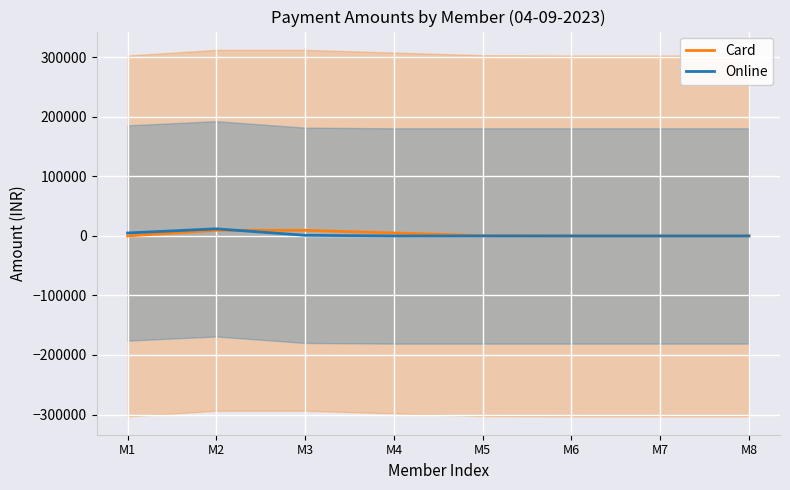

List the series in order of their peak value, lowest first.

Card, Online